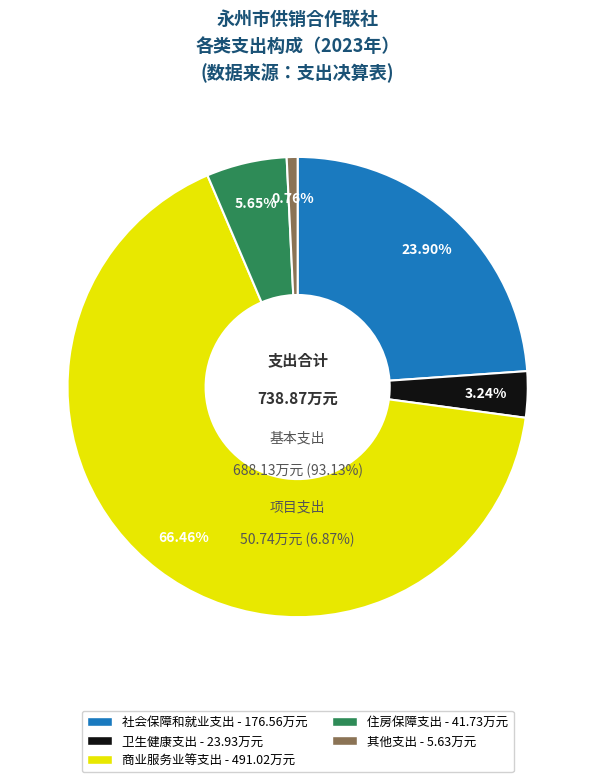

What is the largest slice in the pie chart?

商业服务业等支出